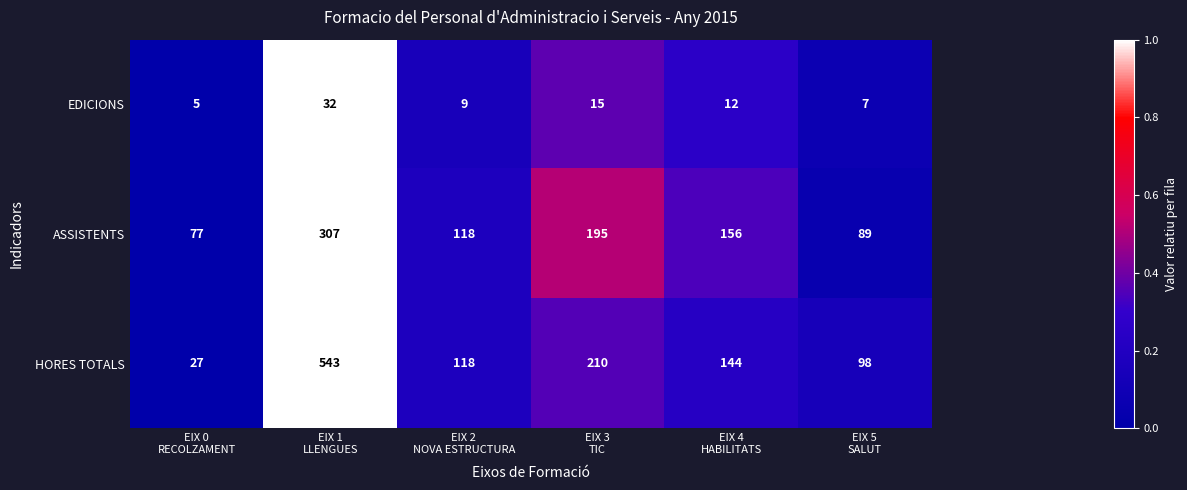

List the series in order of their peak value, lowest first.

EDICIONS, ASSISTENTS, HORES TOTALS